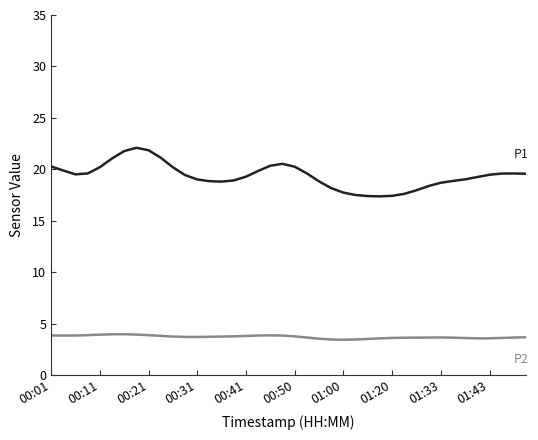

How many series are shown in this chart?

2